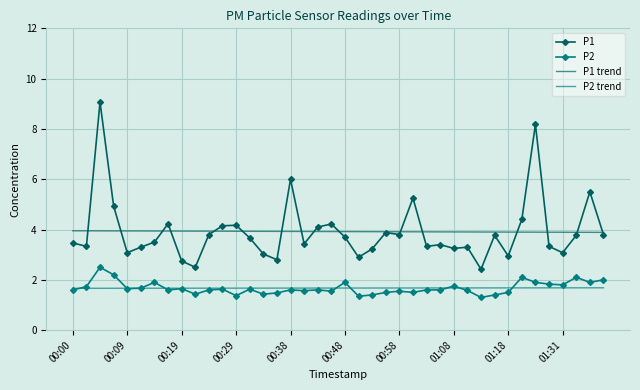

What is the maximum value shown in the chart?

9.1